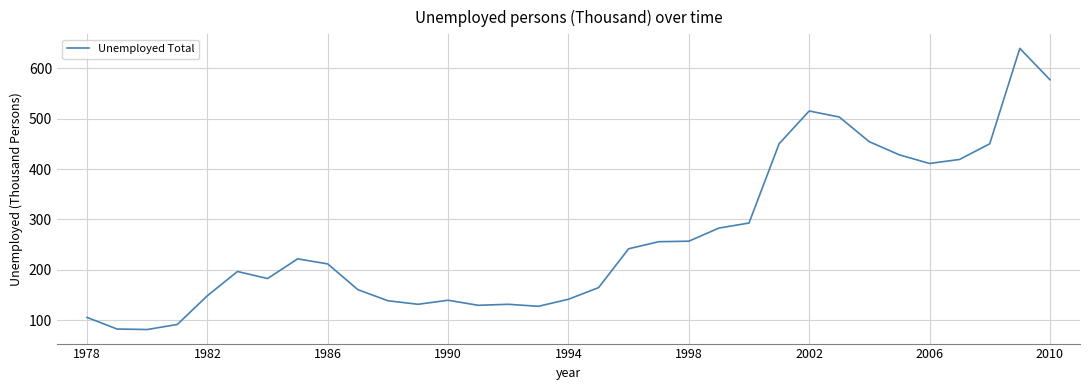

What is the greatest value displayed?

639